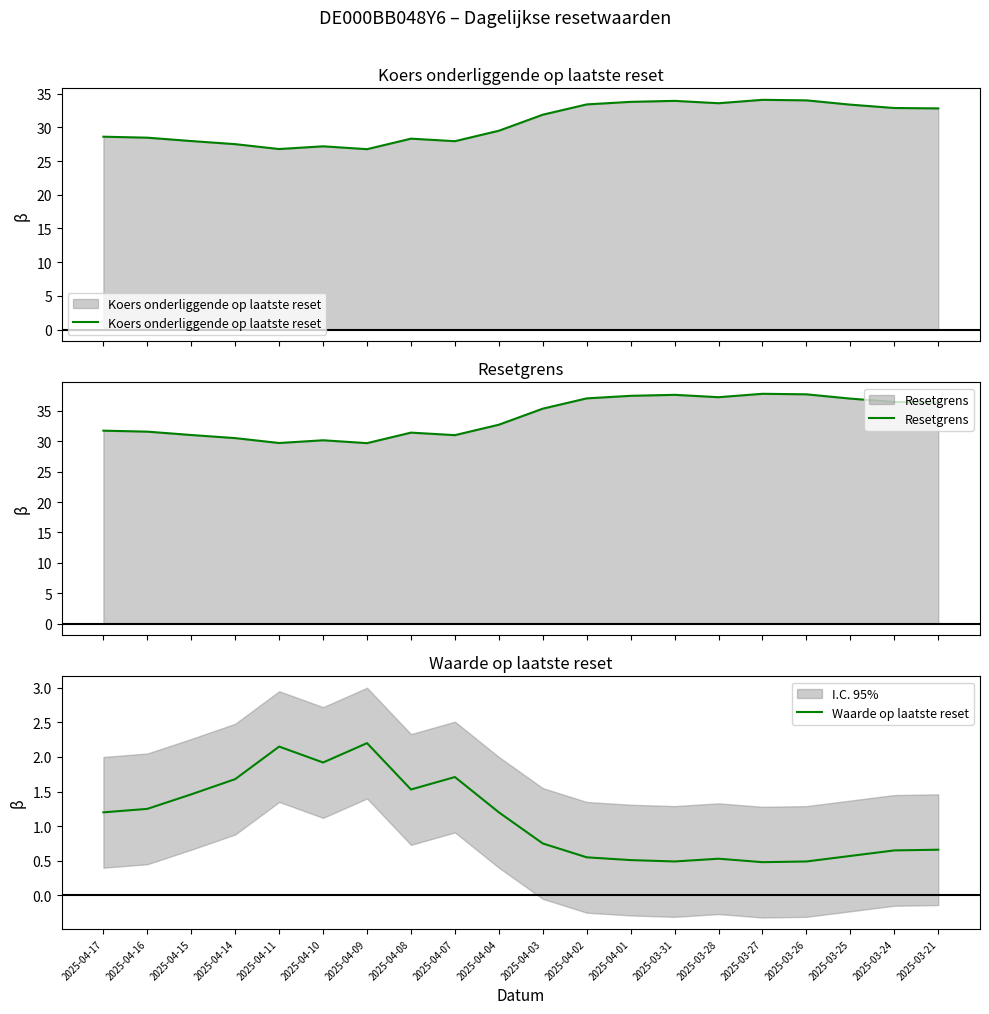

True or false: Waarde op laatste reset and Resetgrens intersect in this chart.

False